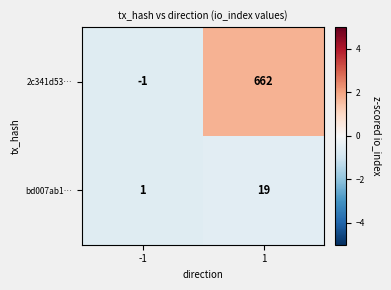

Is it true that 2c341d53… equals -1 at -1?

True